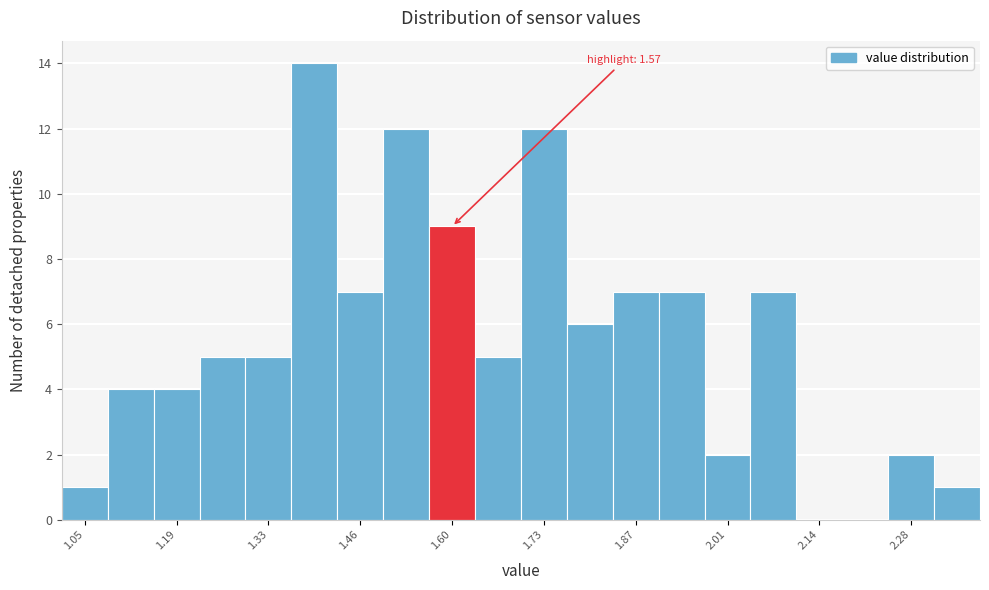

Read against the x-axis, roughly where is the centre of the tallest bar?

1.40